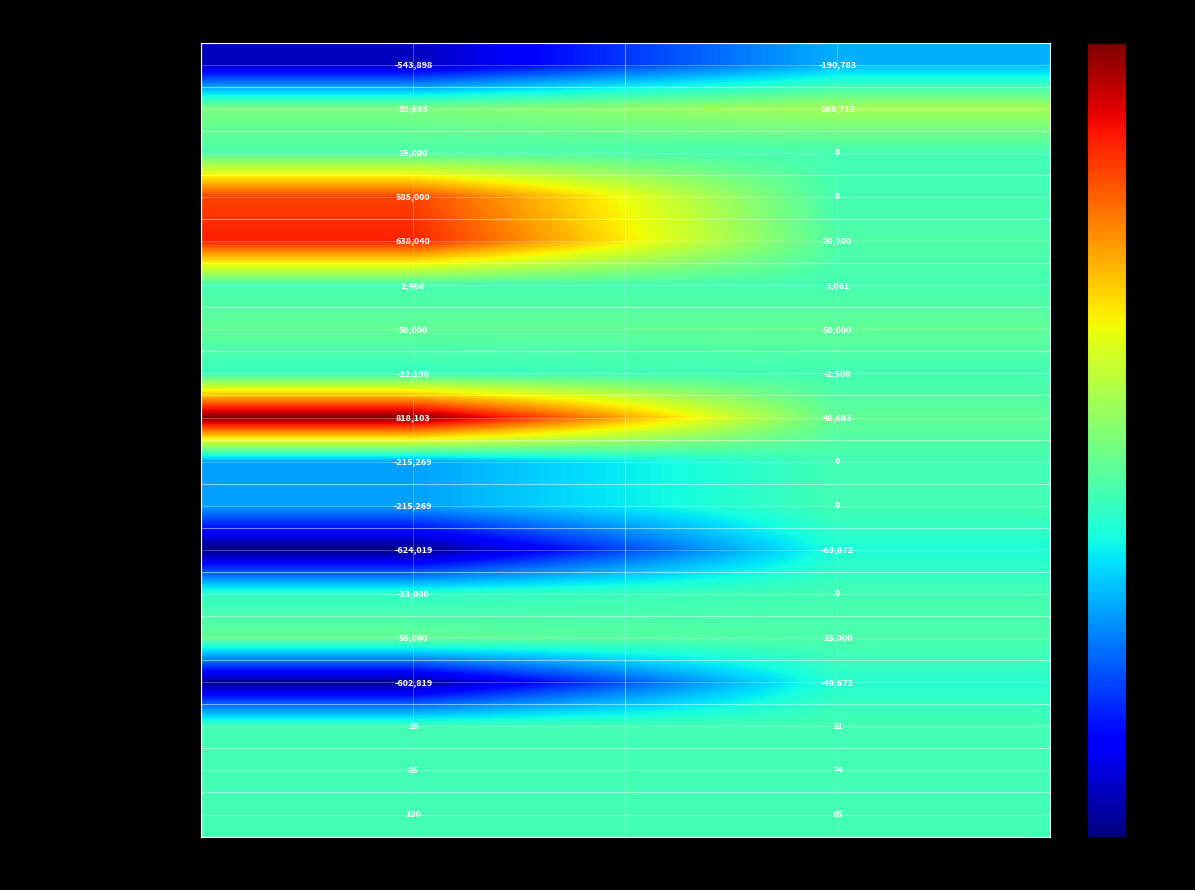

What is the sum of all Finance/interest charges values?

5527